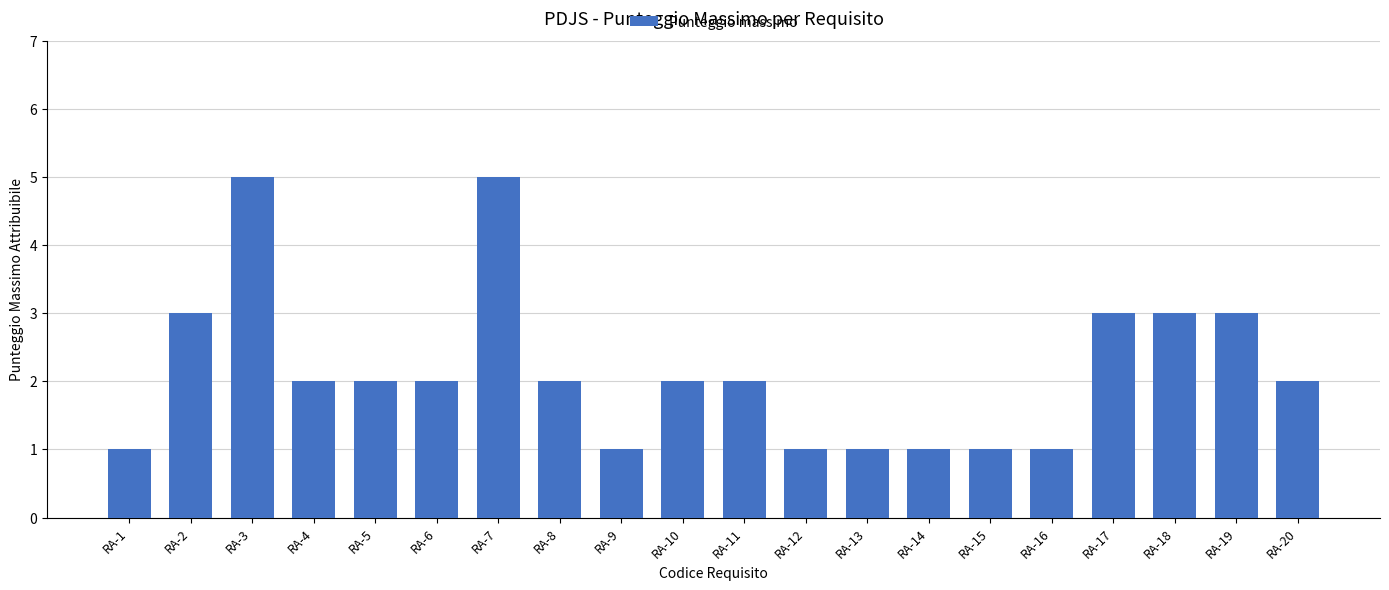

Reading right to left, list all the values displayed in this chart.

2	3	3	3	1	1	1	1	1	2	2	1	2	5	2	2	2	5	3	1